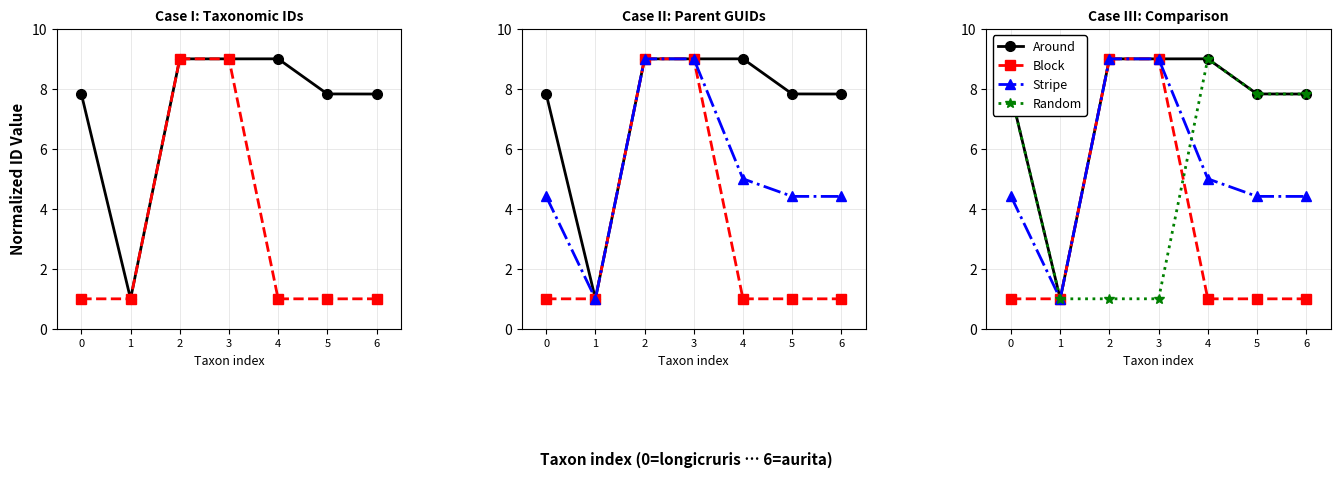

What are all the series names shown in the legend?

Around, Block, Stripe, Random